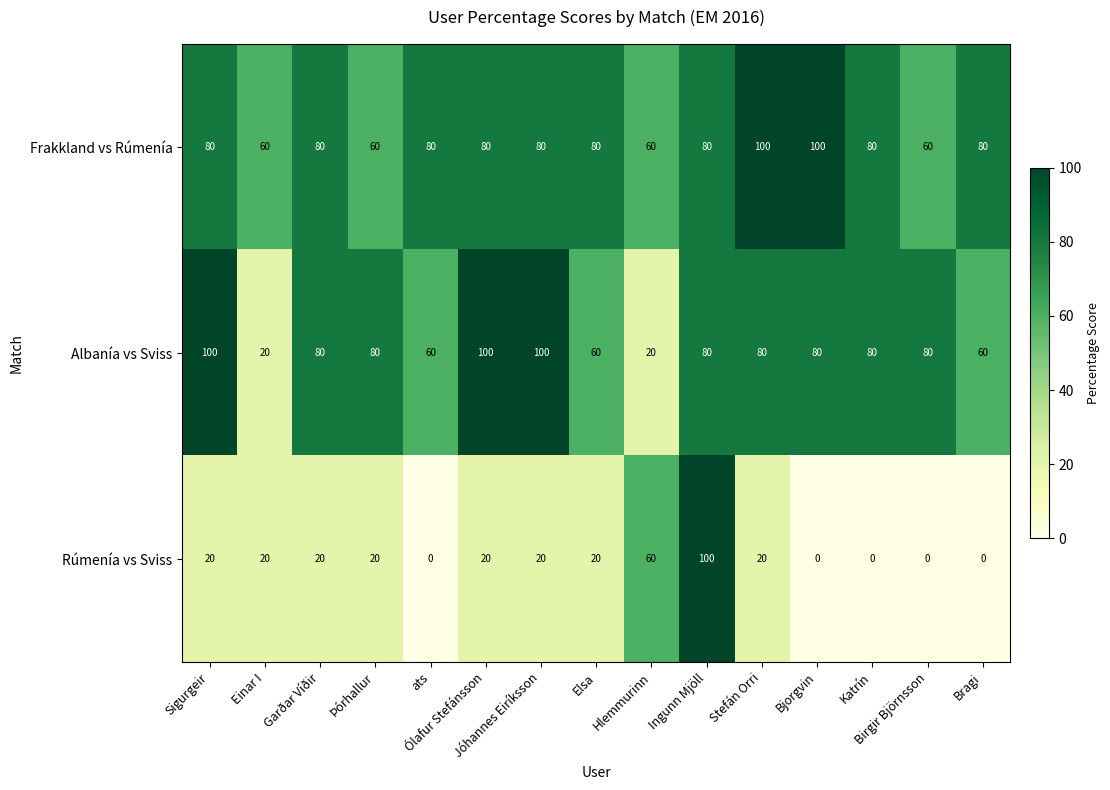

How many Albanía vs Sviss values are between 60 and 80?

10